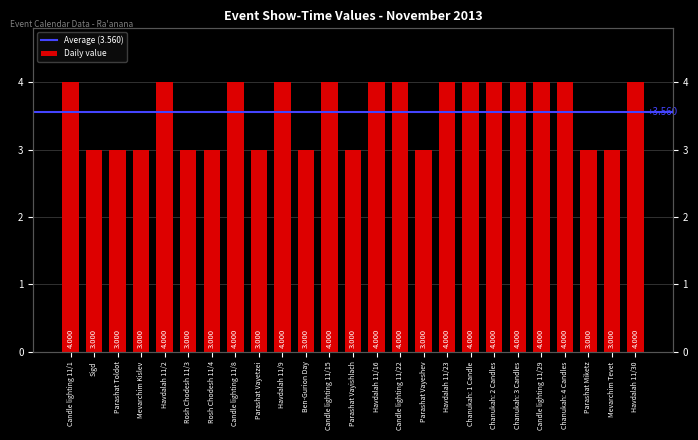

What is the ratio of the value at Parashat Miketz to the value at Parashat Vayeshev?

1.0